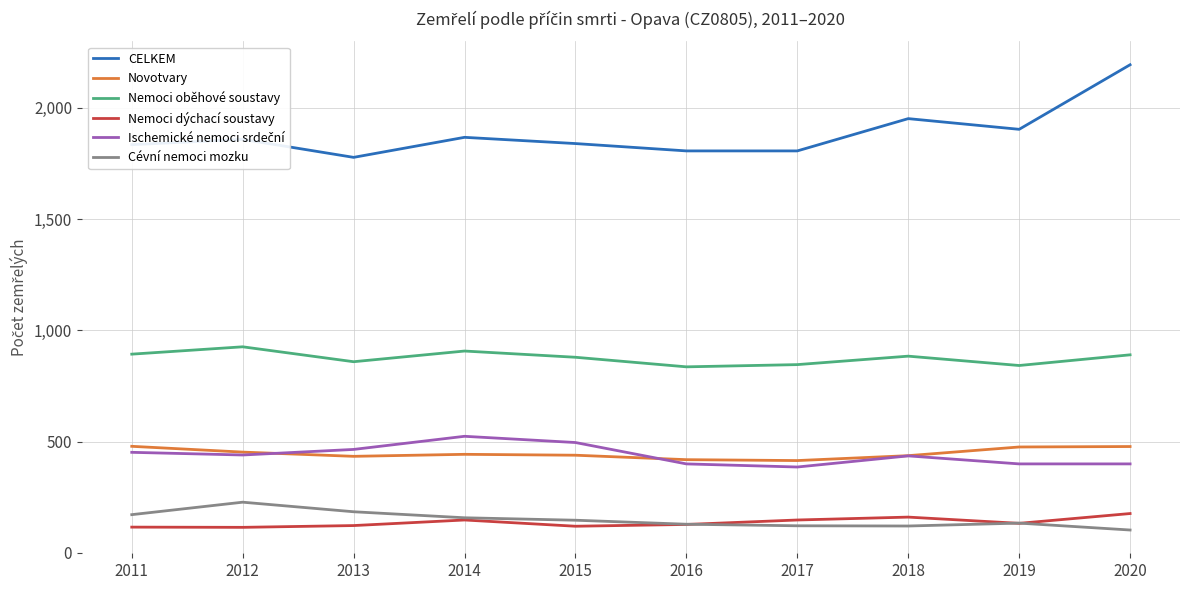

How many lines are shown in the chart?

6